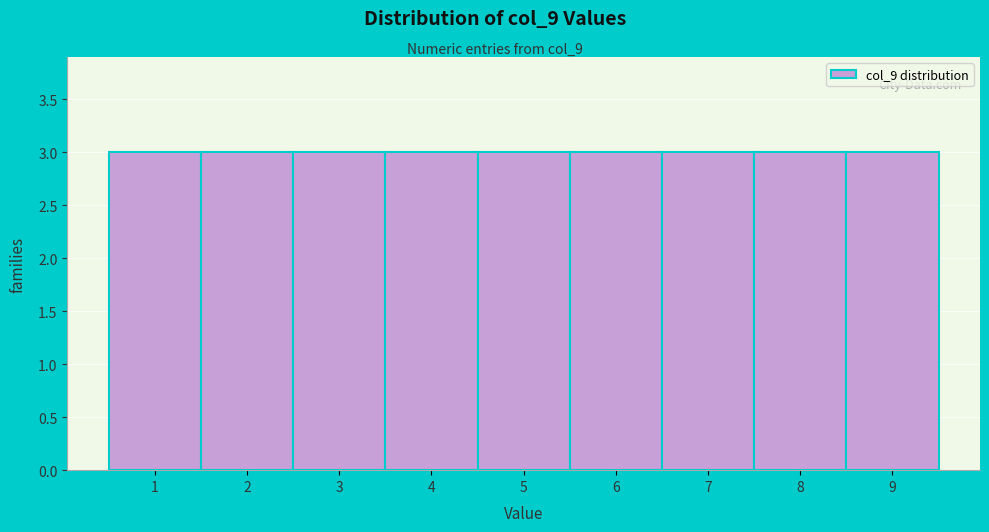

Reading left to right, list every bar in this chart as the range it spans on the x-axis followed by its height. The values are not printed on the chart, so give them approximately, as read against the axis.

0.5 to 1.5: 3
1.5 to 2.5: 3
2.5 to 3.5: 3
3.5 to 4.5: 3
4.5 to 5.5: 3
5.5 to 6.5: 3
6.5 to 7.5: 3
7.5 to 8.5: 3
8.5 to 9.5: 3